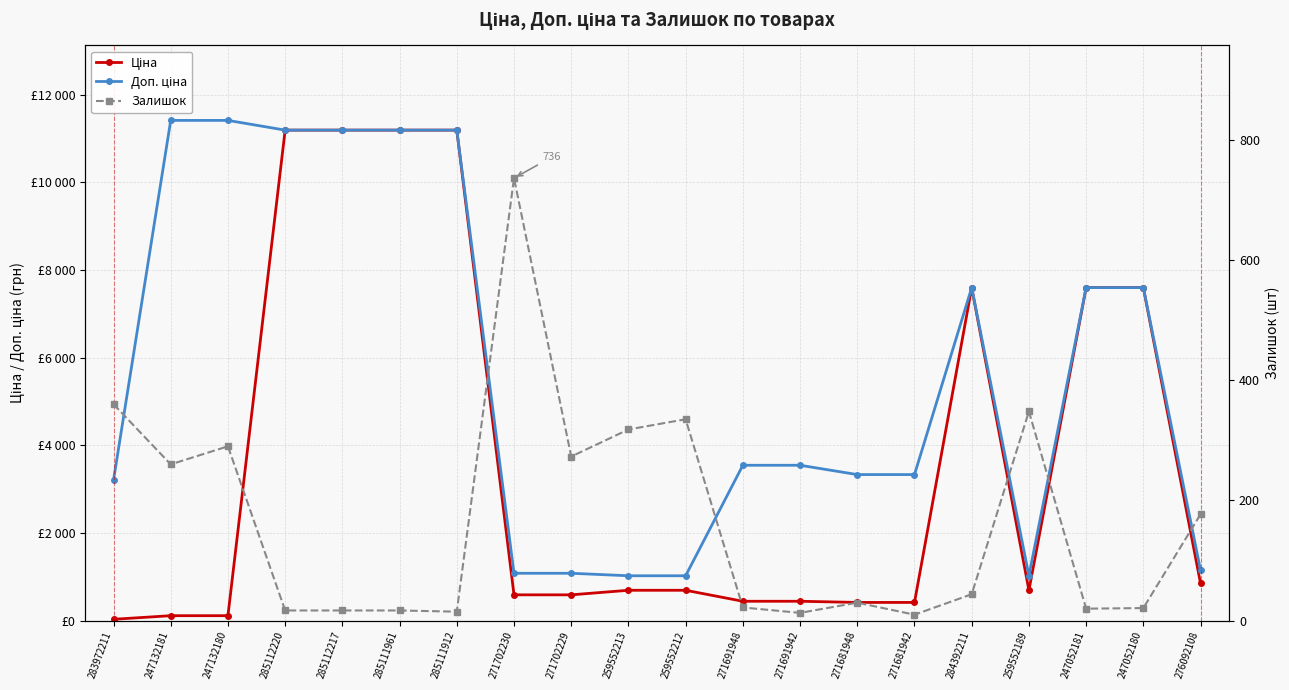

True or false: Доп. ціна and Ціна cross at least once.

False